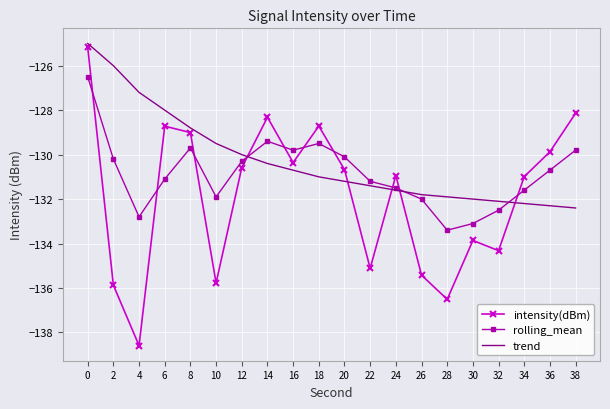

Is the value of trend at 0 greater than the value of rolling_mean at 0?

Yes